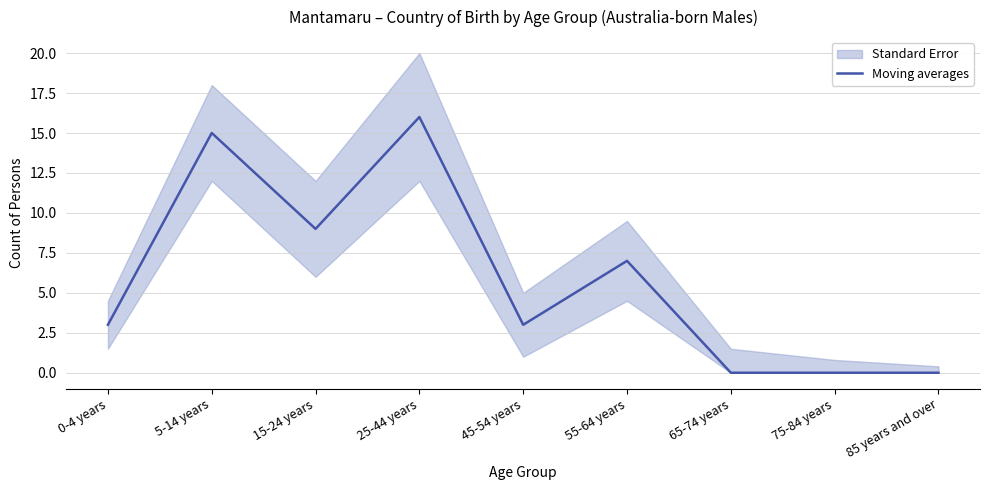

Which category has the lowest value across all series?

65-74 years